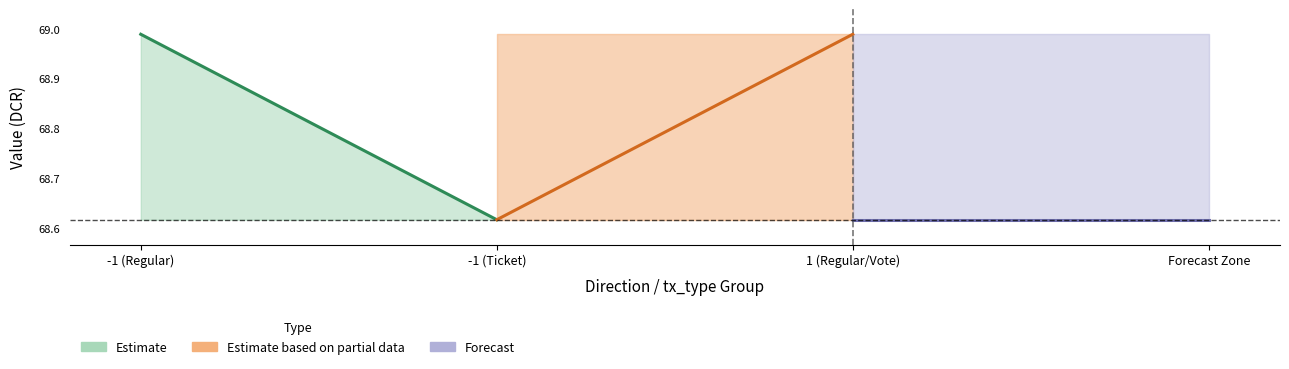

What is the sum of the Forecast values at 1 (Regular/Vote) and Forecast Zone?

137.2